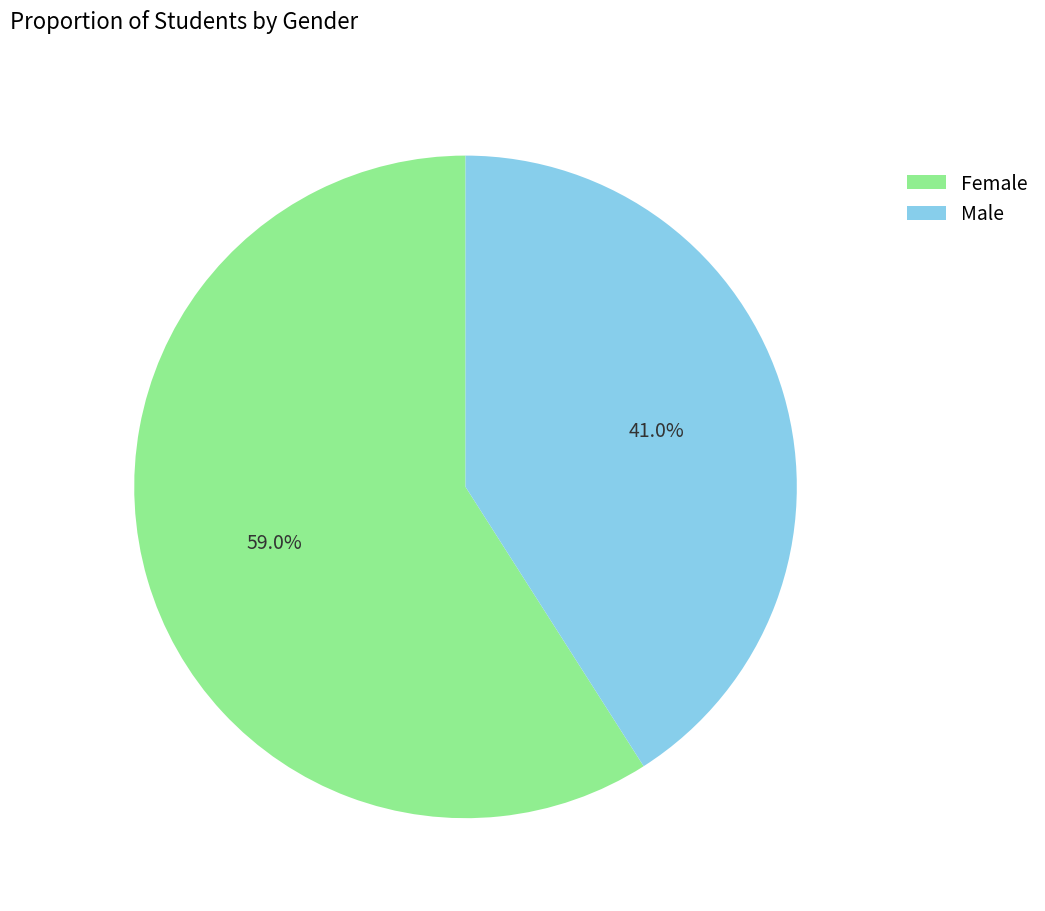

Combined, do Male and Female account for over 50%?

Yes